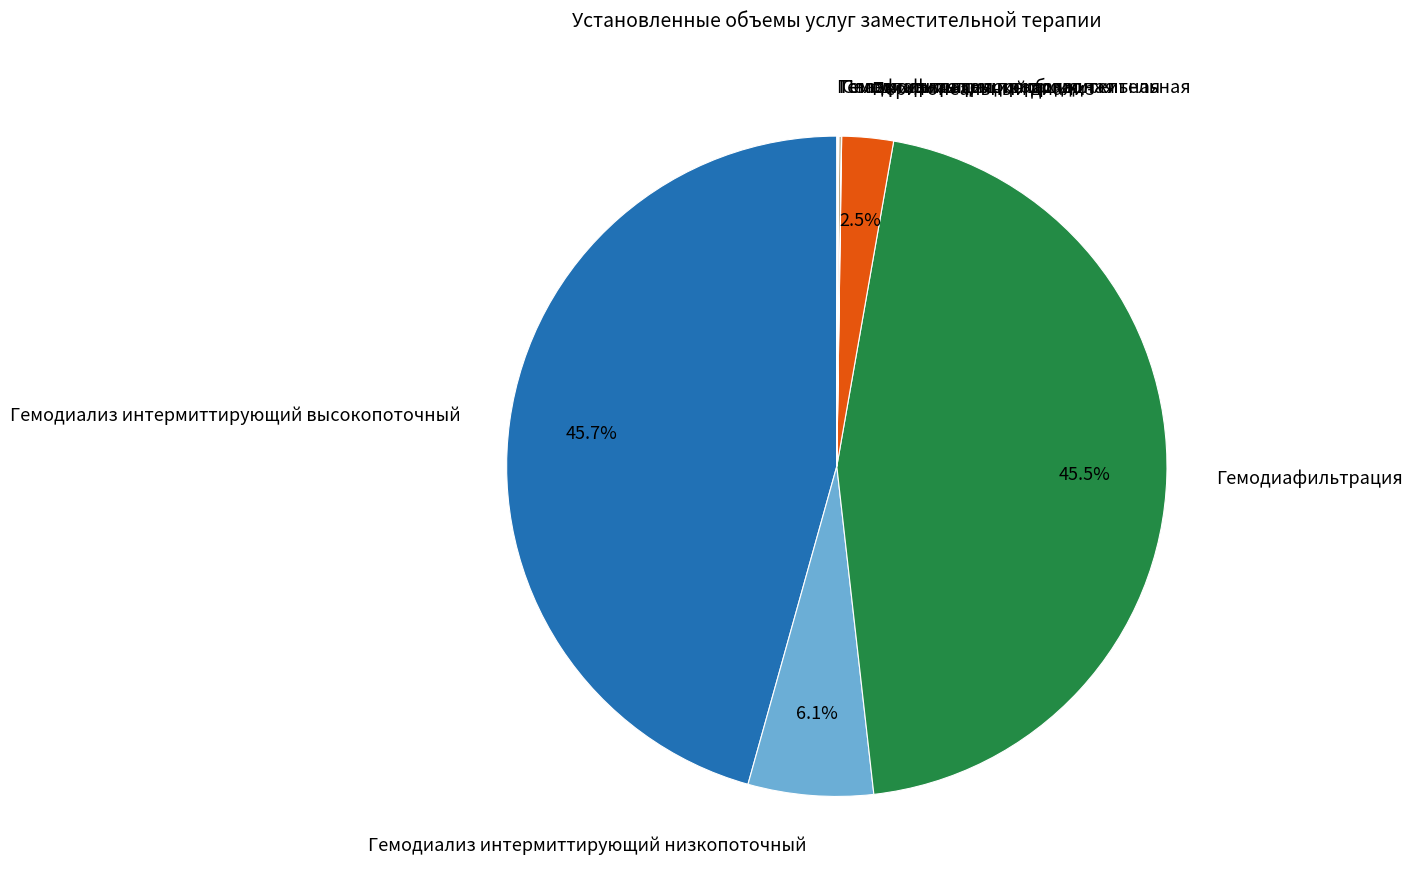

Between Гемодиализ интермиттирующий низкопоточный and Гемодиафильтрация, which is larger?

Гемодиафильтрация